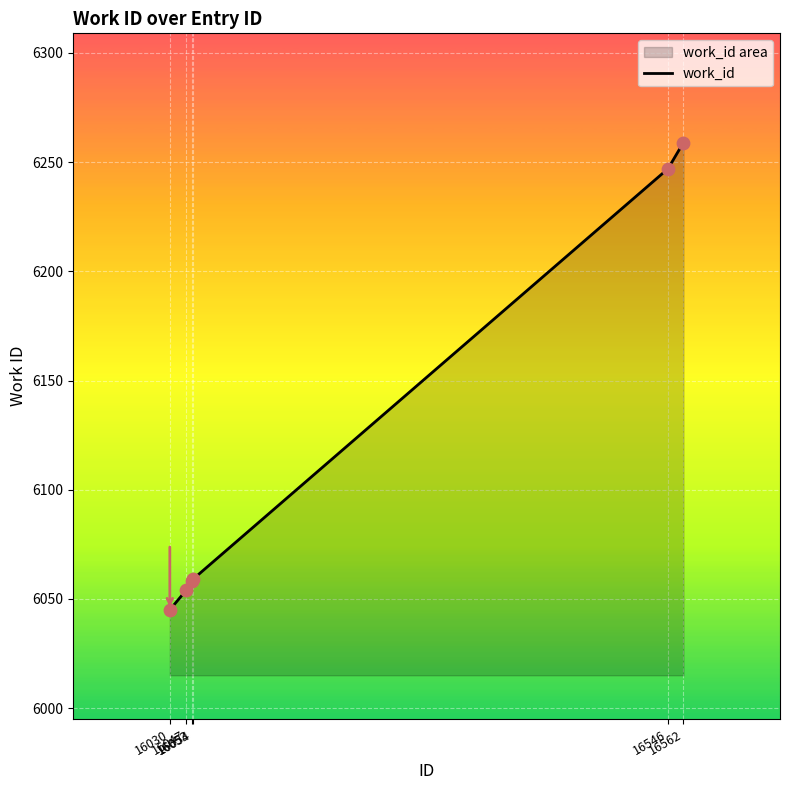

What is the change in value from 16546 to 16562?

+12